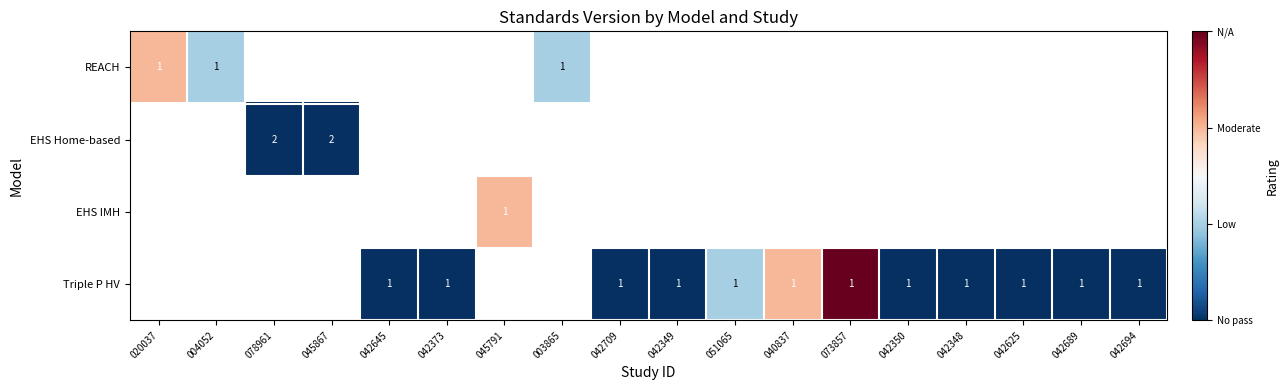

Count the number of categories in the chart.

18